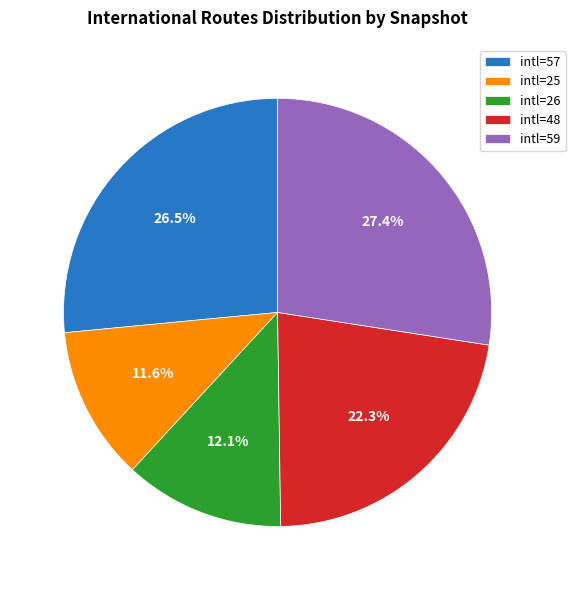

Is there a majority slice in this chart?

No